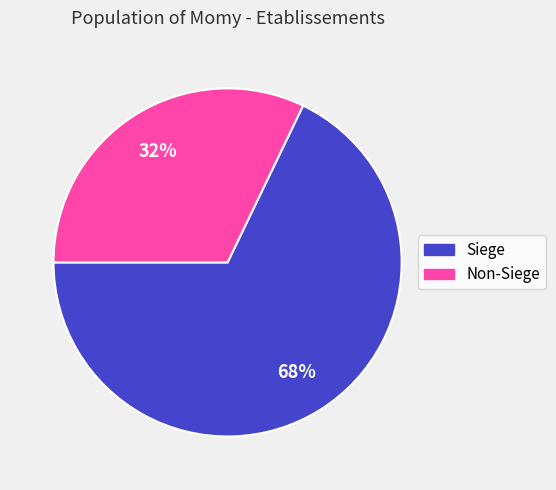

To the nearest percent, what is the average slice percentage?

50%